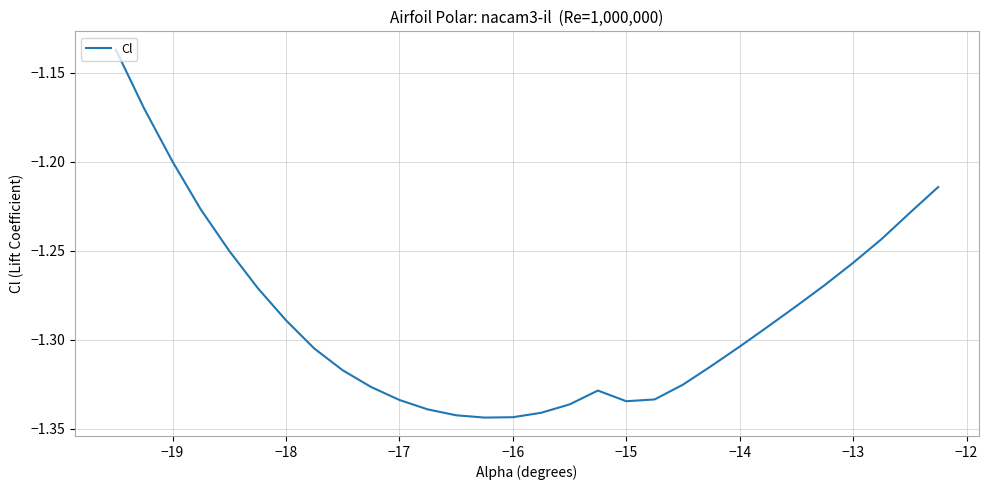

What is the difference between the second highest and second lowest values?

0.2